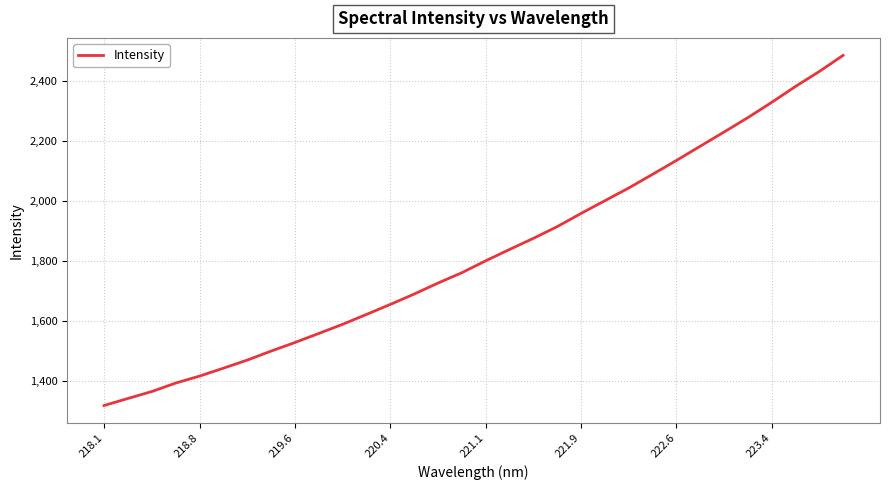

What is the difference between the maximum and minimum values?

1165.0